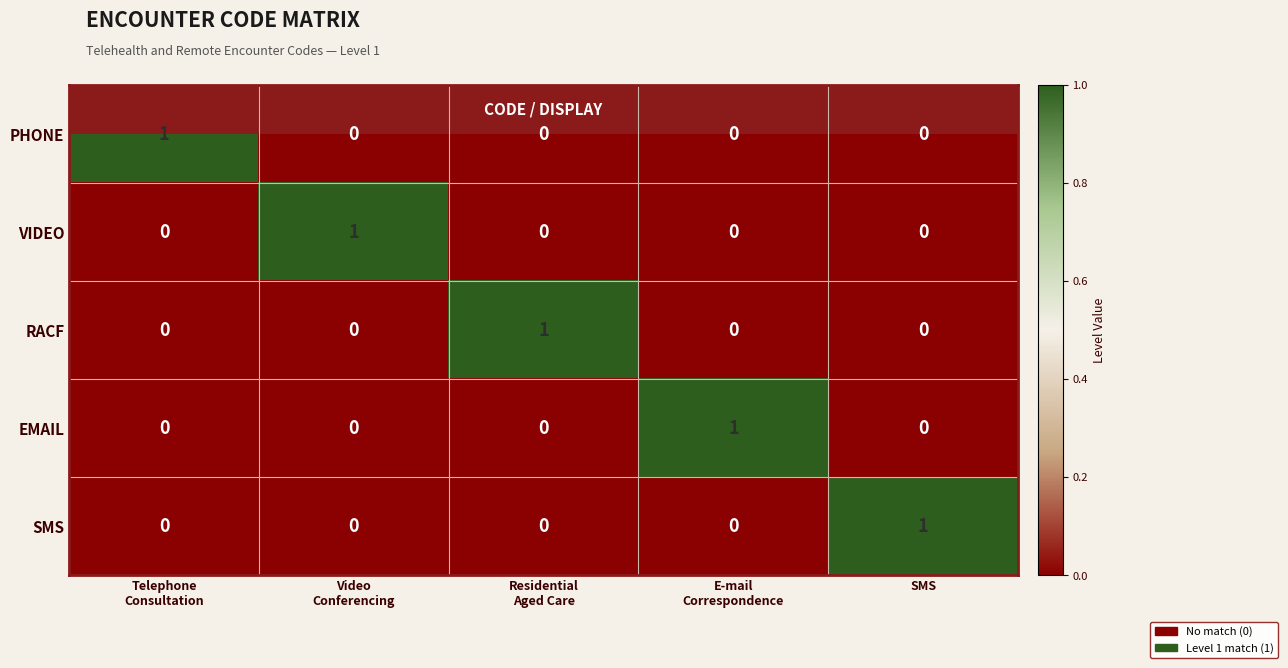

At how many categories does at least one series exceed 0?

5